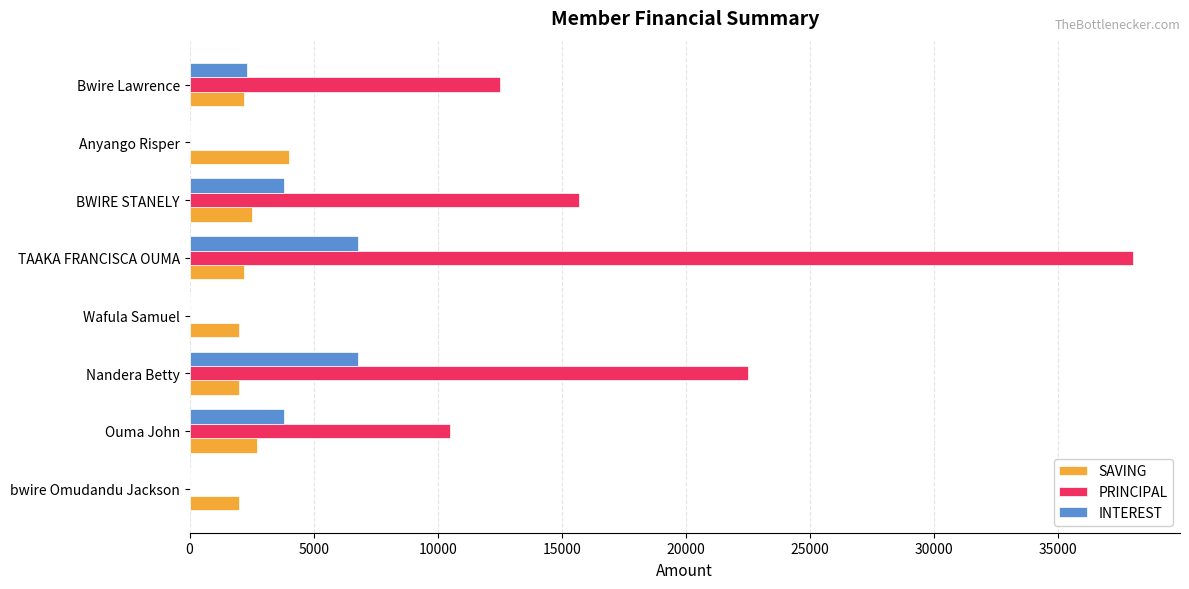

True or false: INTEREST has a value of 0 at Wafula Samuel.

True